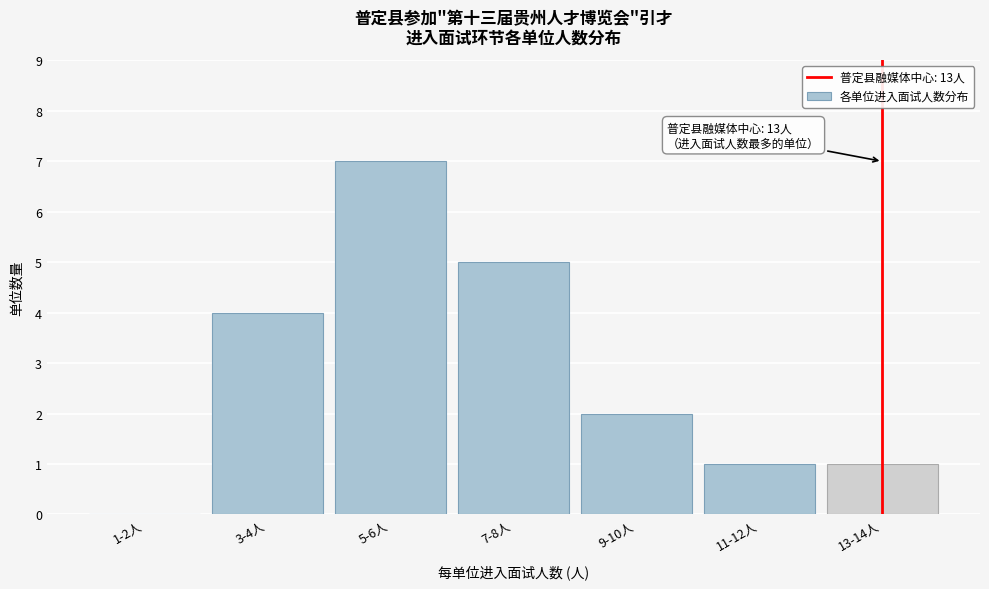

Reading right to left, list all the values displayed in this chart.

13-14人=1	11-12人=1	9-10人=2	7-8人=5	5-6人=7	3-4人=4	1-2人=0